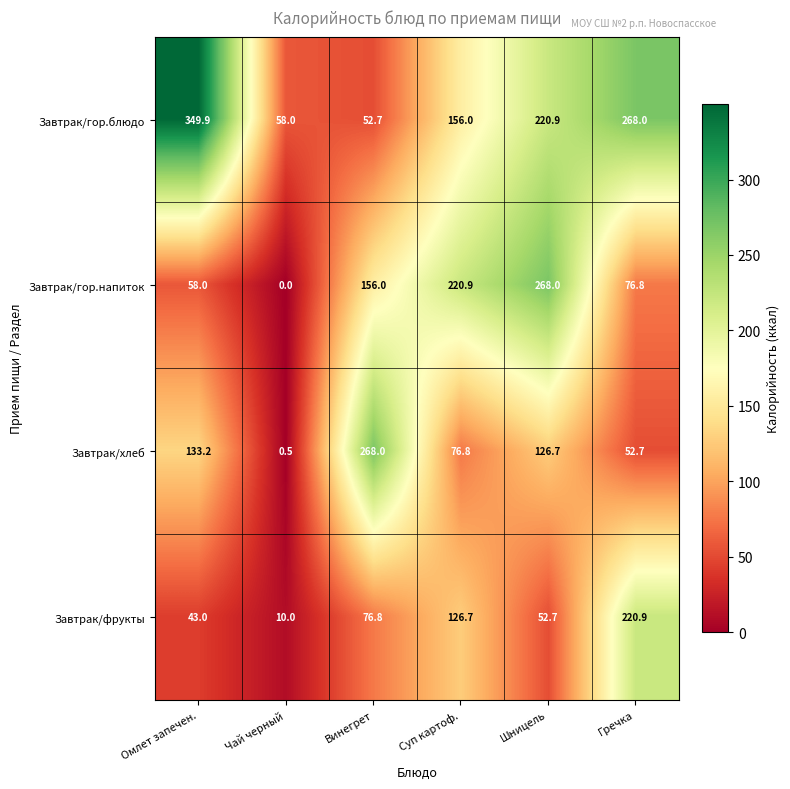

True or false: Завтрак/гор.блюдо has a value of 220.9 at Шницель.

True